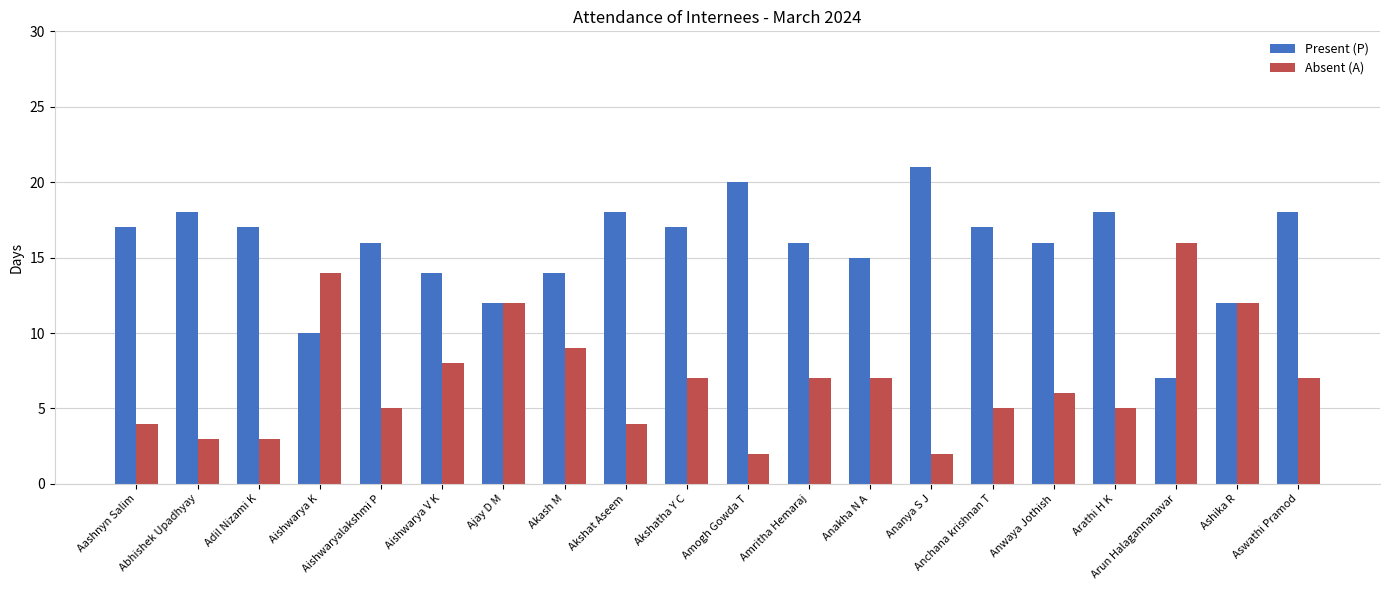

Reading left to right, extract all data points from this chart.

Present (P): 17	18	17	10	16	14	12	14	18	17	20	16	15	21	17	16	18	7	12	18
Absent (A): 4	3	3	14	5	8	12	9	4	7	2	7	7	2	5	6	5	16	12	7